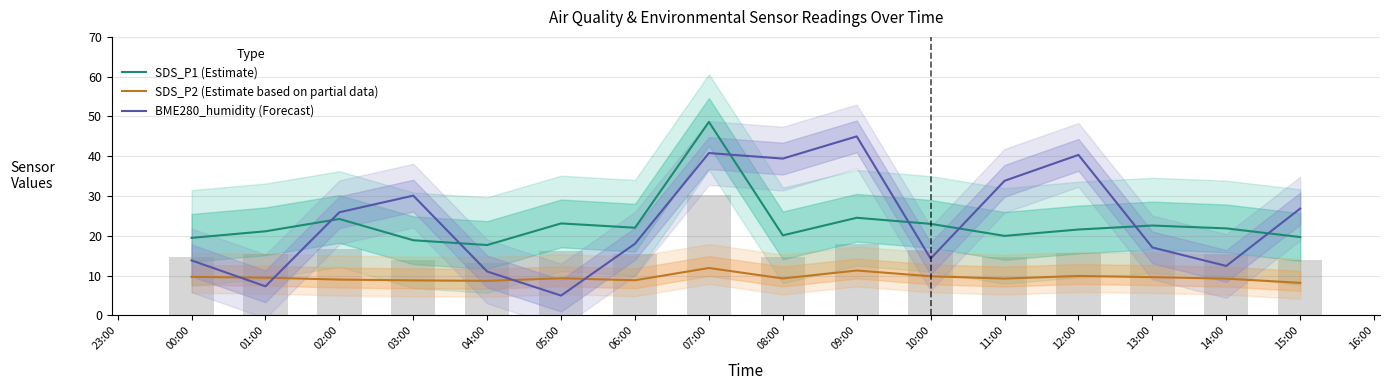

Which category has the lowest value in the SDS_P2 (Estimate based on partial data) series?

15:00